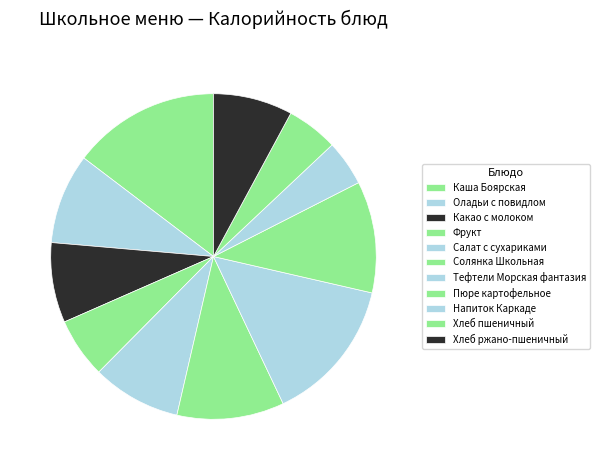

Count the number of slices in the pie.

11